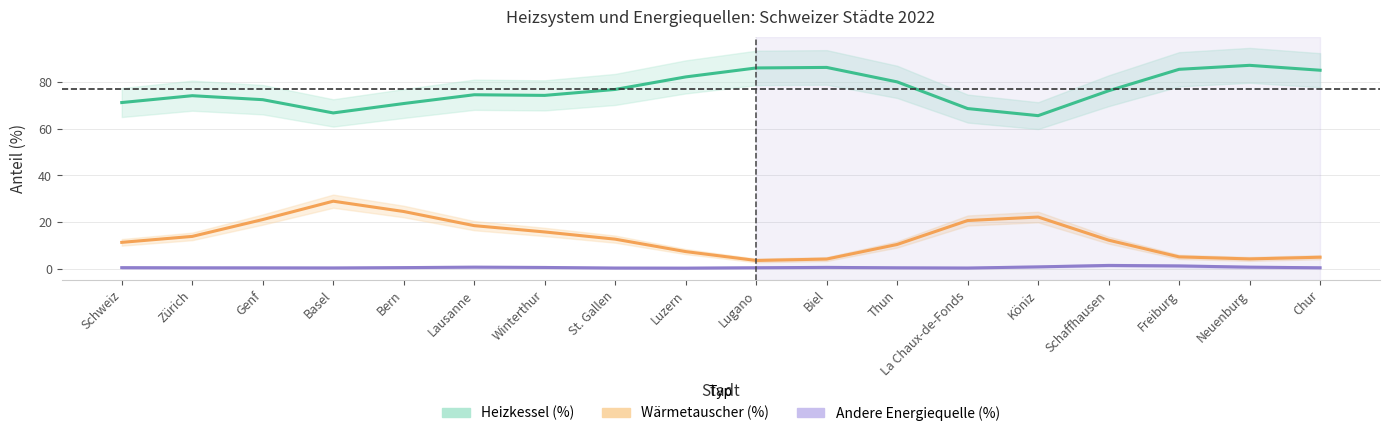

How many data points in Heizkessel (%) are above 76?

9